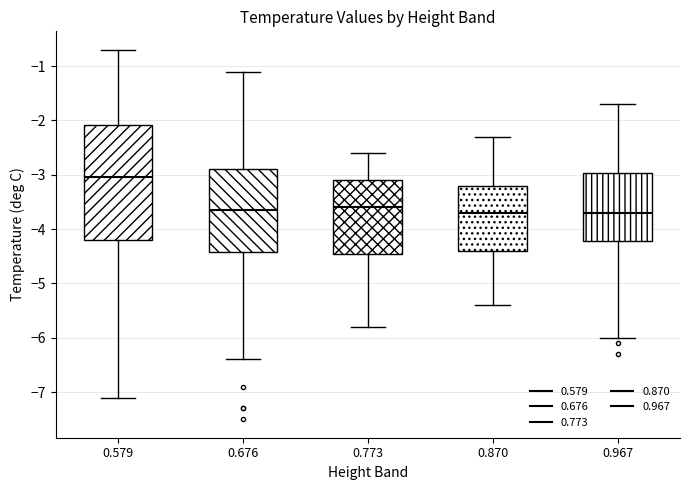

Which box has the highest median line?

0.579